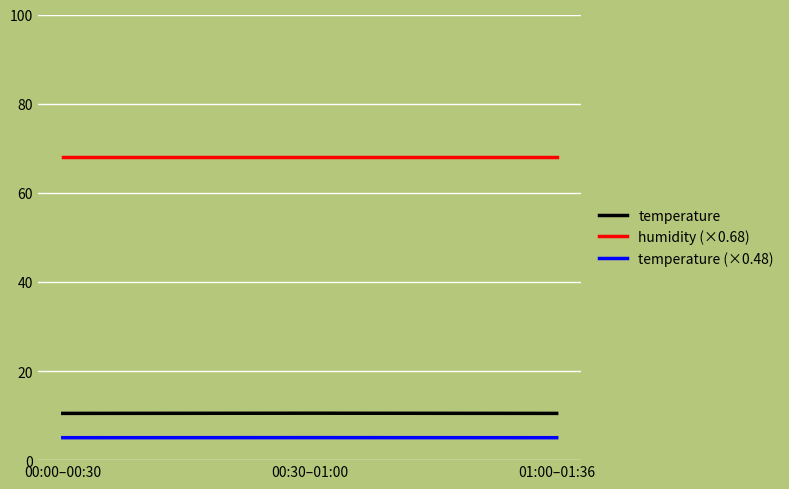

What position from the left is 00:30–01:00?

2